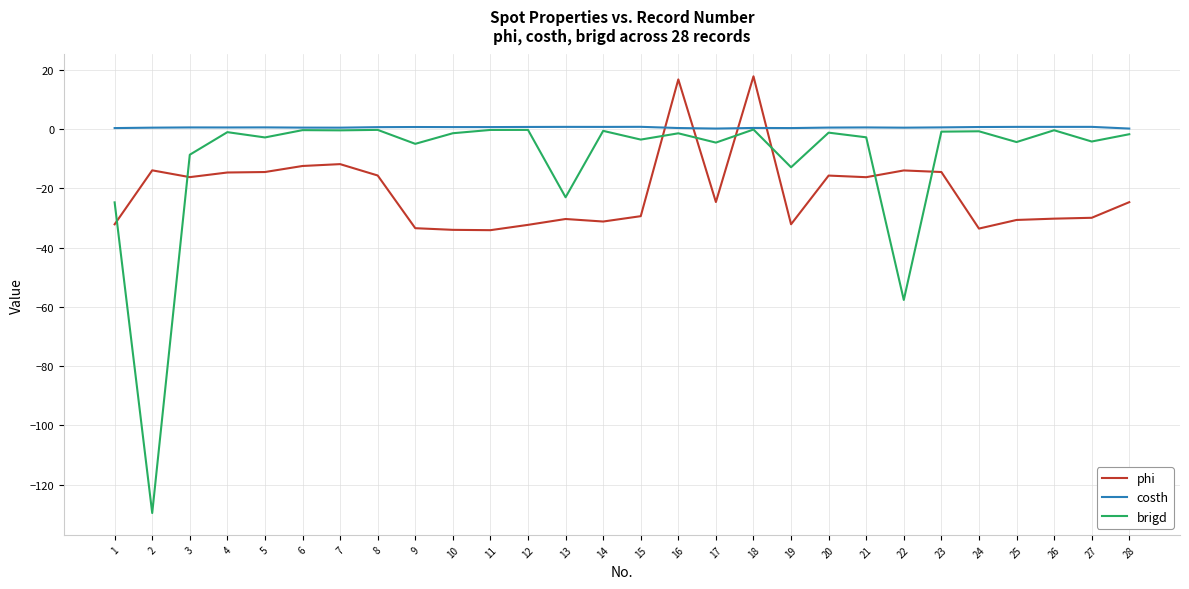

Is it true that brigd equals -13.5 at 3?

False